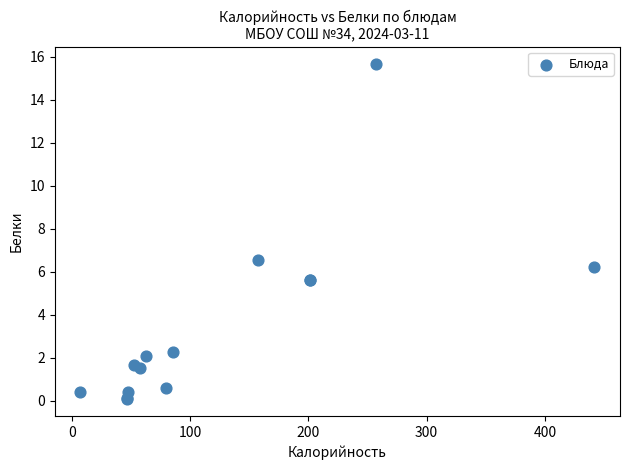

What Y value in the scatter plot is closest to 7?

6.6